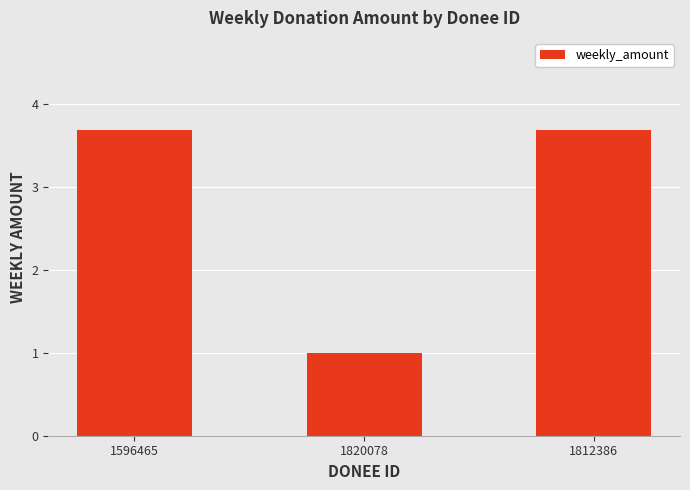

At which category does the chart reach its minimum across all series?

1820078